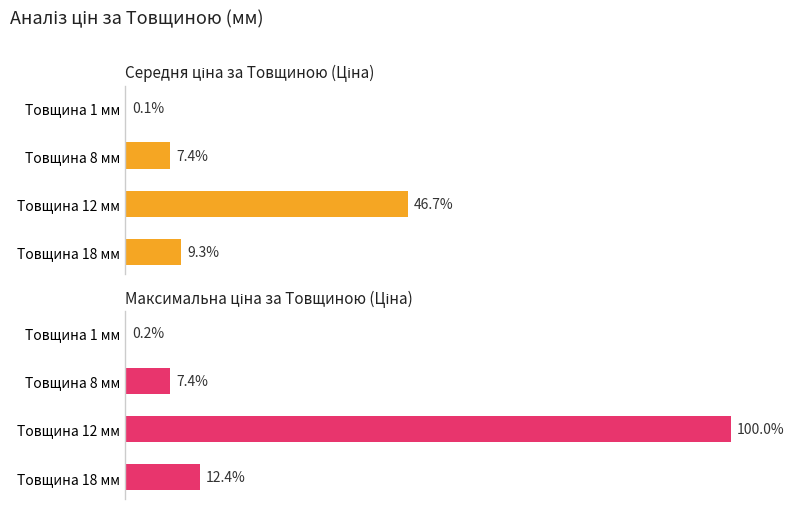

What are all the series names shown in the legend?

Середня ціна за Товщиною (Ціна), Максимальна ціна за Товщиною (Ціна)